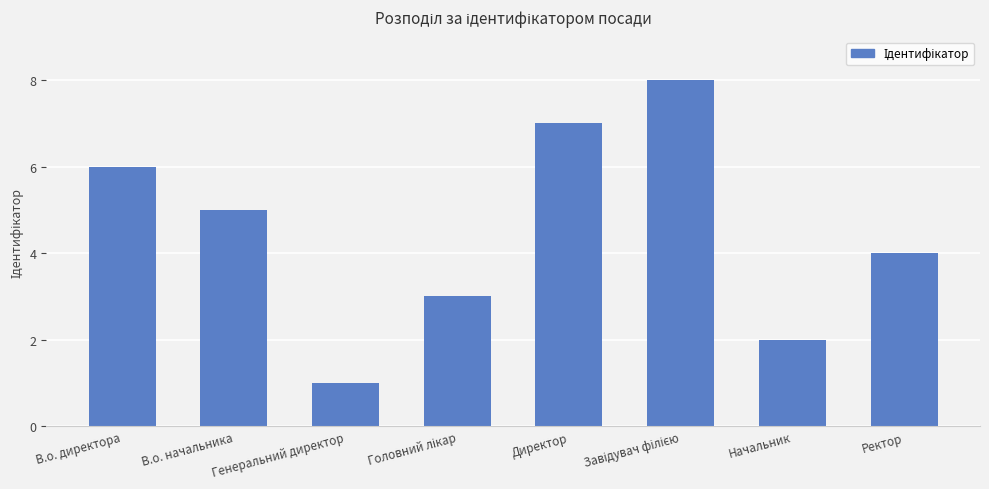

What is the difference between the maximum and minimum values?

7